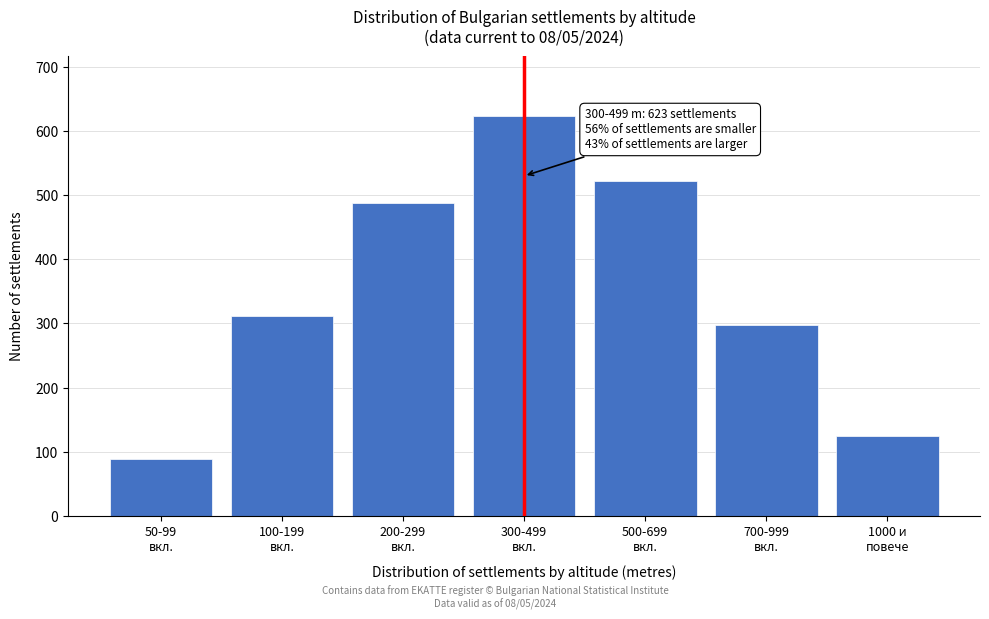

Reading right to left, what are all the values shown in this chart?

124	298	521	623	487	312	89